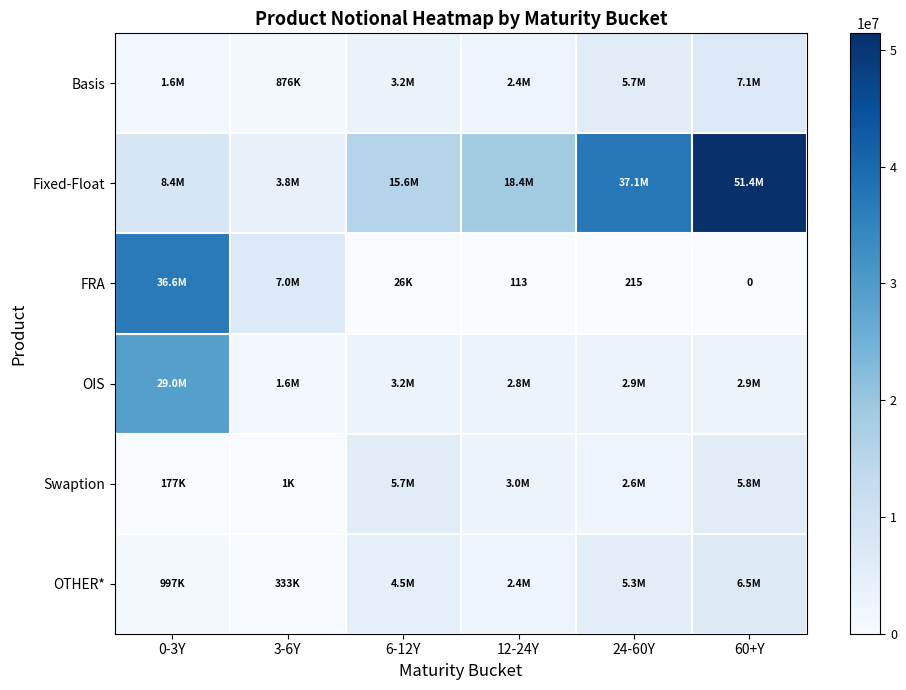

What value does the Basis series have at 0-3Y, to the nearest 50?

1551050